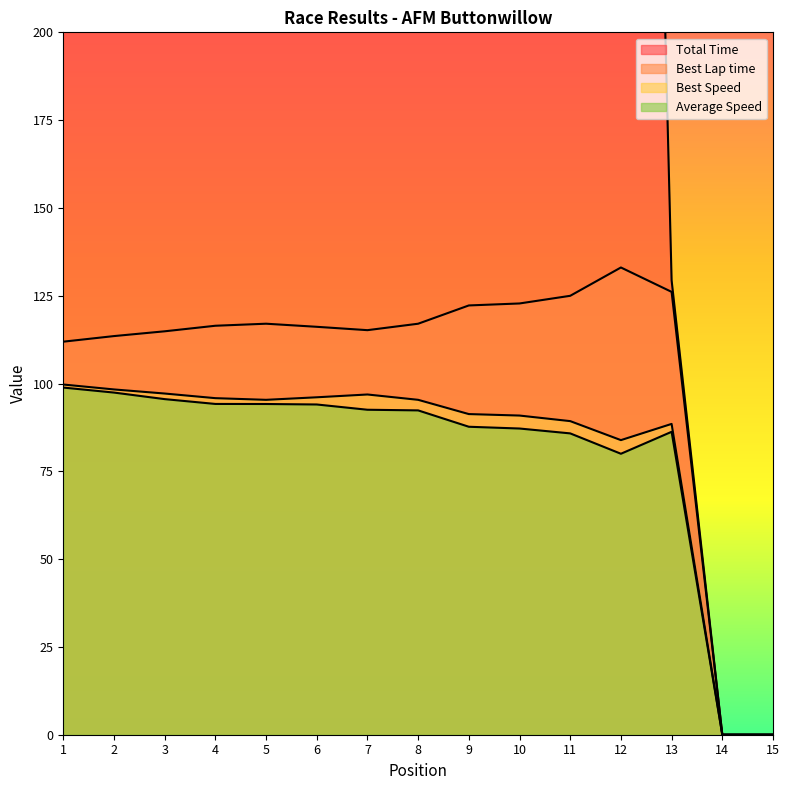

At how many categories does at least one series exceed 645?

12